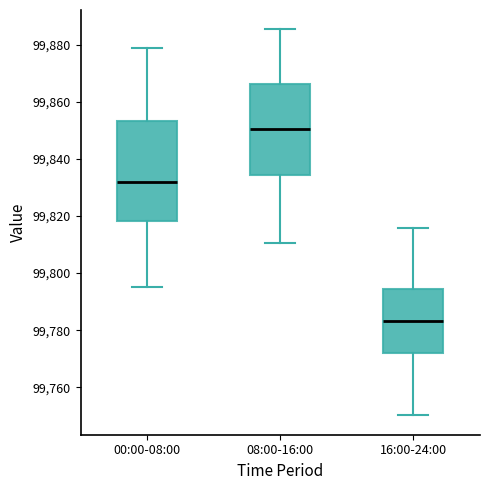

Reading left to right, transcribe this box plot: for each box, give where its median line is, the range the box spans, and where its two whiskers end, as read against the y-axis. The values are not printed on the chart, so give them approximately, as read against the axis.

00:00-08:00: median 99832, box 99818 to 99854, whiskers 99796 to 99878
08:00-16:00: median 99850, box 99834 to 99866, whiskers 99810 to 99886
16:00-24:00: median 99784, box 99772 to 99794, whiskers 99750 to 99816